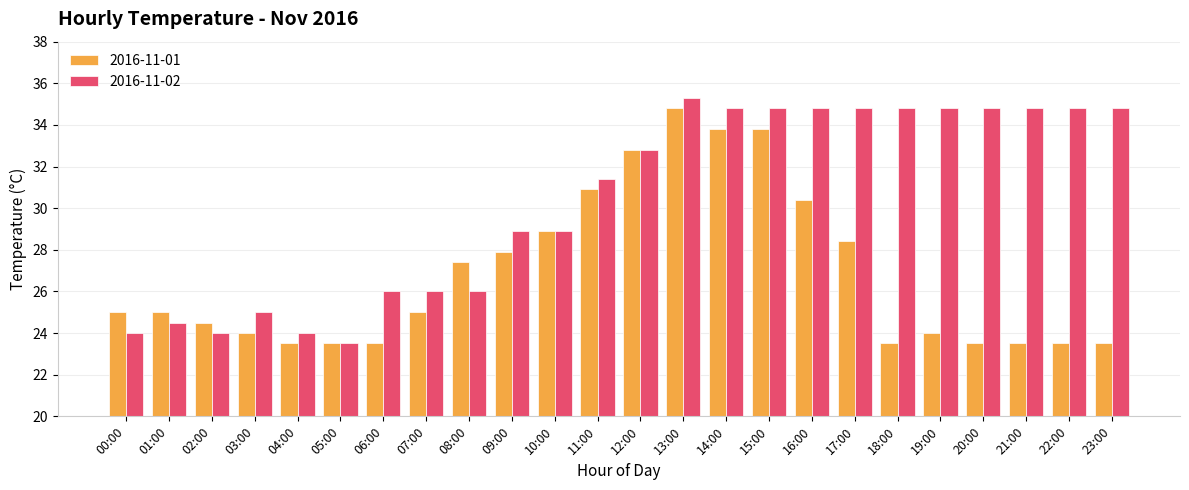

Are the bars horizontal?

No